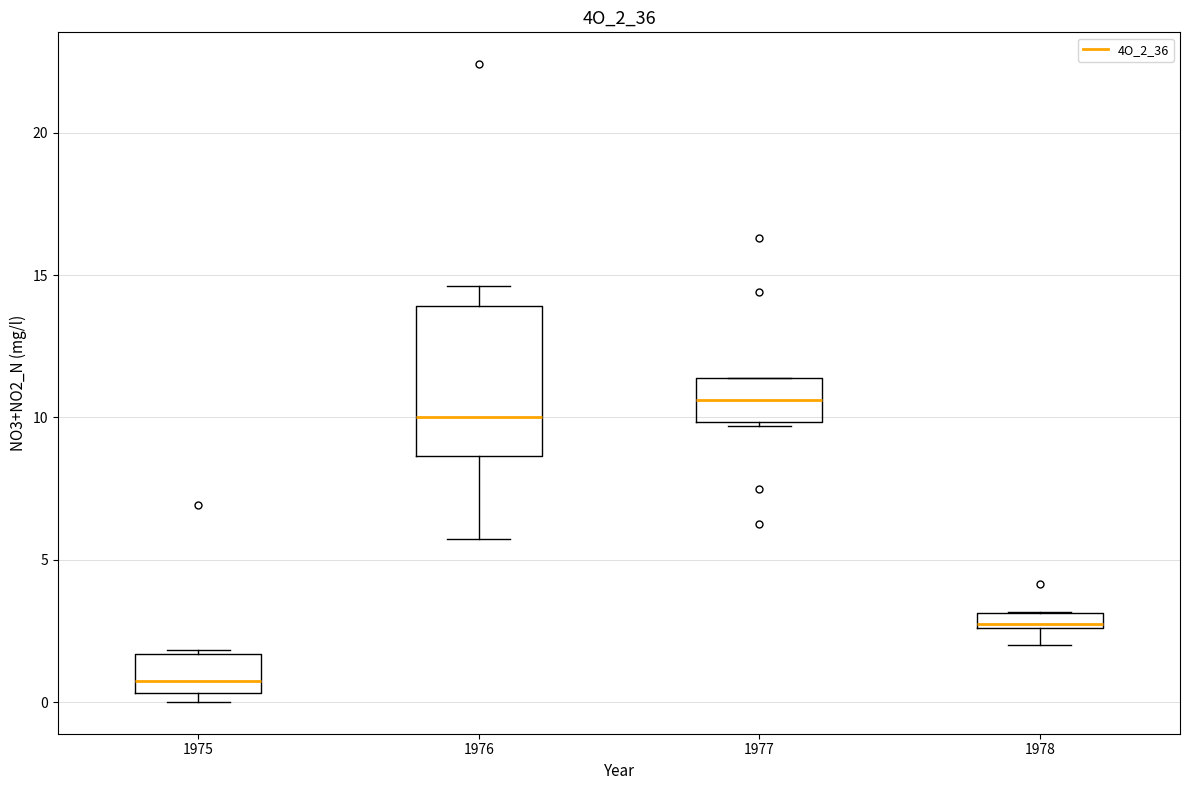

Which box's median line is the highest?

1977